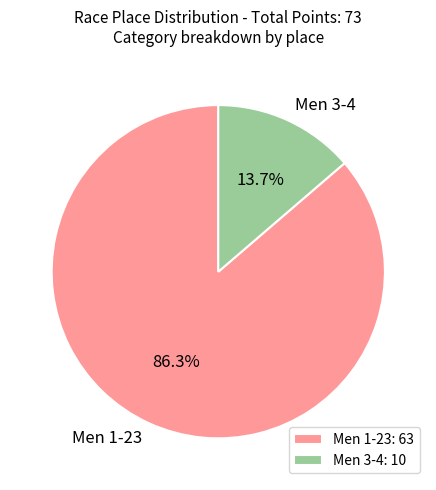

Count the number of slices in the pie.

2